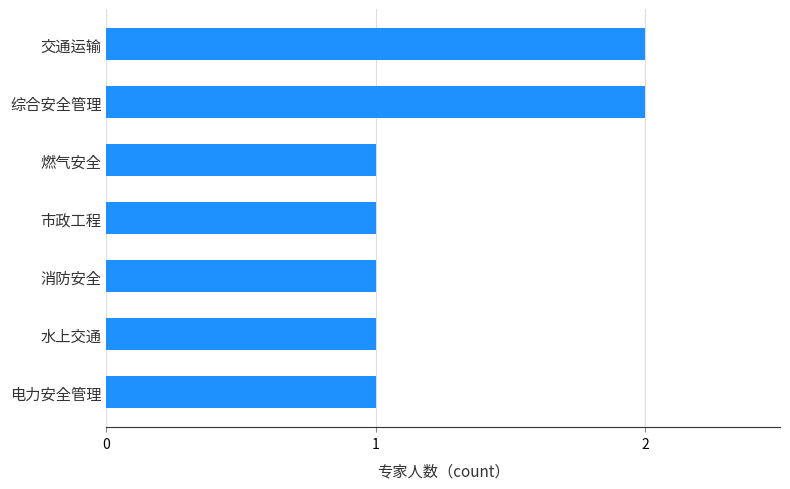

What is the sum of all values?

9